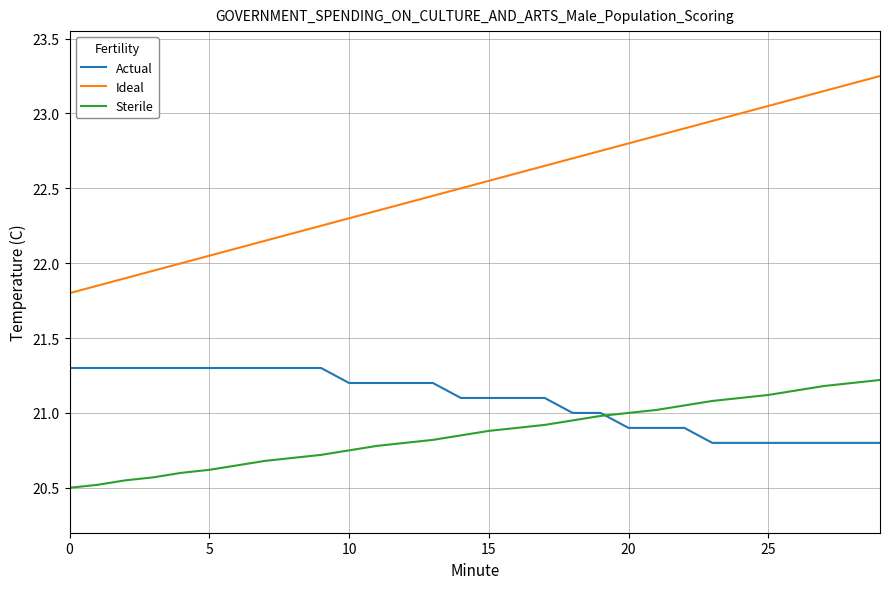

True or false: Ideal and Actual intersect in this chart.

False